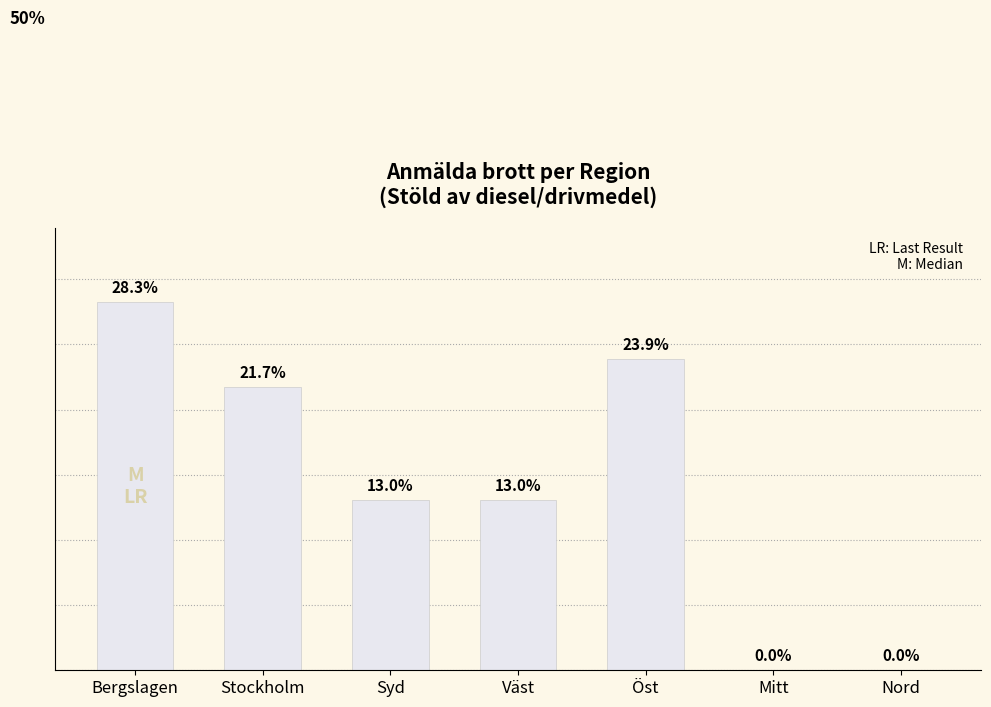

At which label does the data first exceed 13?

Bergslagen